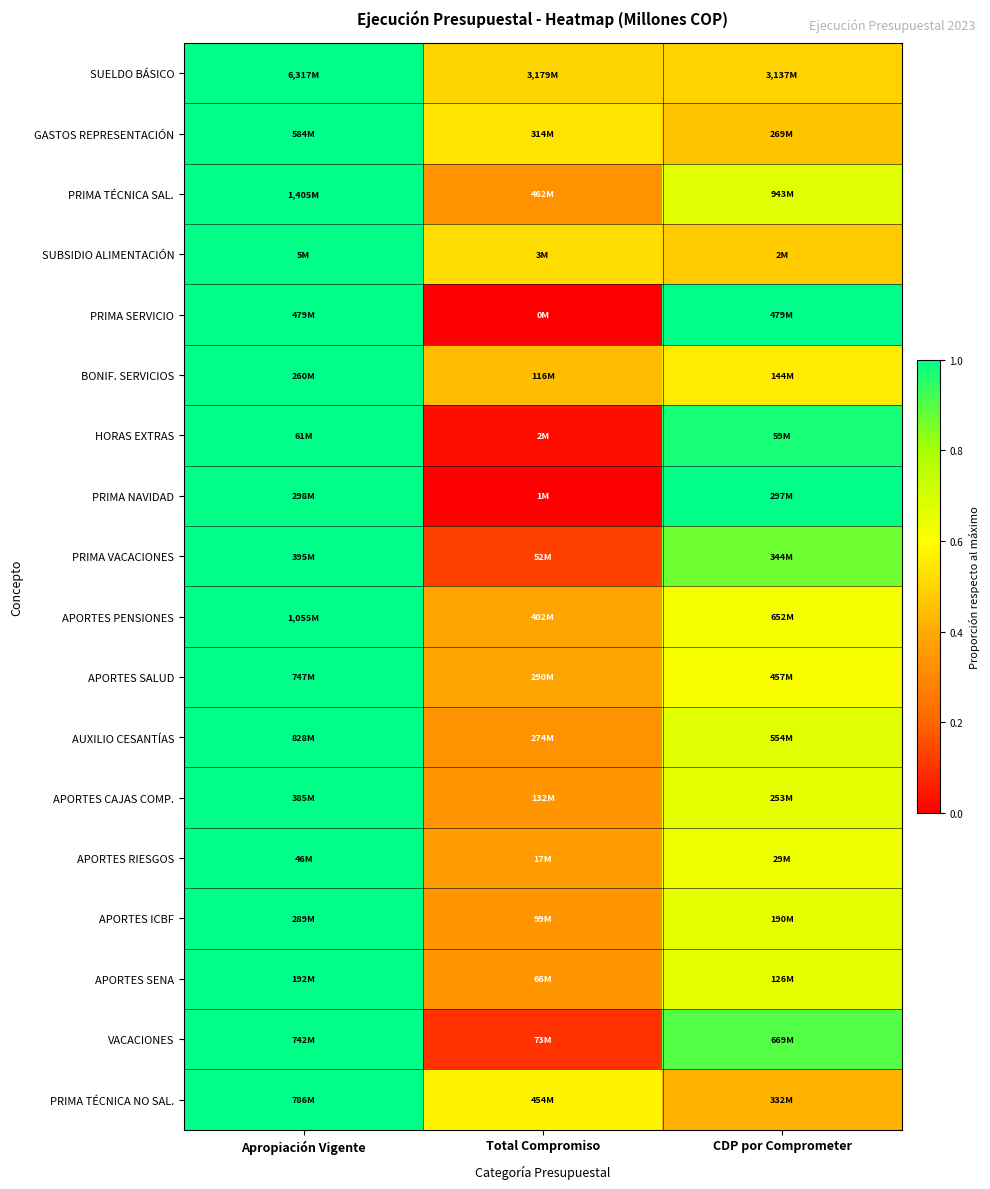

At Total Compromiso, list the series in order from smallest to largest.

PRIMA SERVICIO, PRIMA NAVIDAD, HORAS EXTRAS, VACACIONES, PRIMA VACACIONES, PRIMA TÉCNICA SAL., AUXILIO CESANTÍAS, APORTES CAJAS COMP., APORTES ICBF, APORTES SENA, APORTES RIESGOS, APORTES PENSIONES, APORTES SALUD, BONIF. SERVICIOS, SUELDO BÁSICO, SUBSIDIO ALIMENTACIÓN, GASTOS REPRESENTACIÓN, PRIMA TÉCNICA NO SAL.